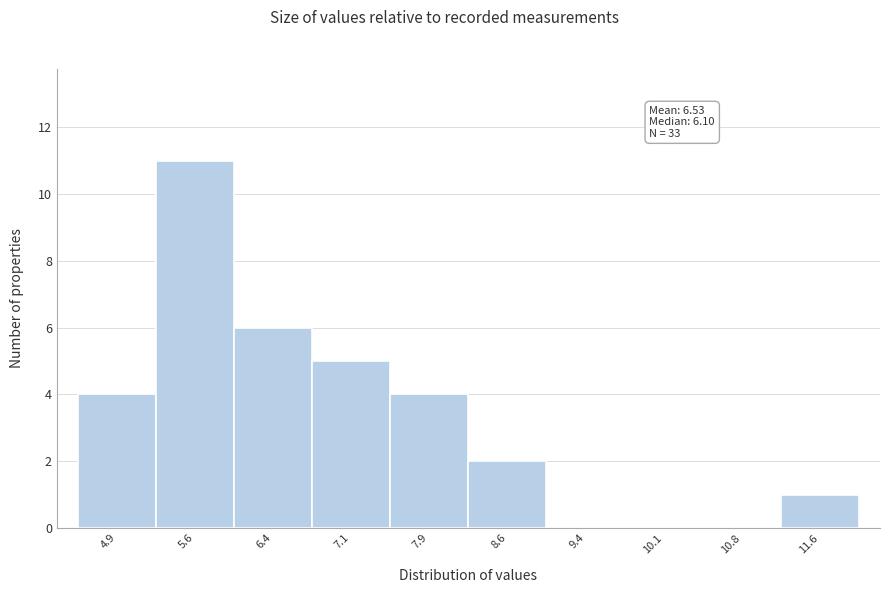

Which range on the x-axis has the tallest bar?

5.3 to 6.0